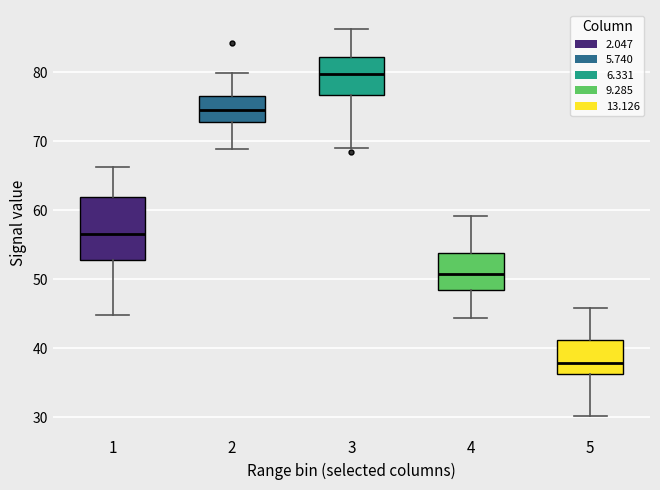

Which box's median line is the highest?

3